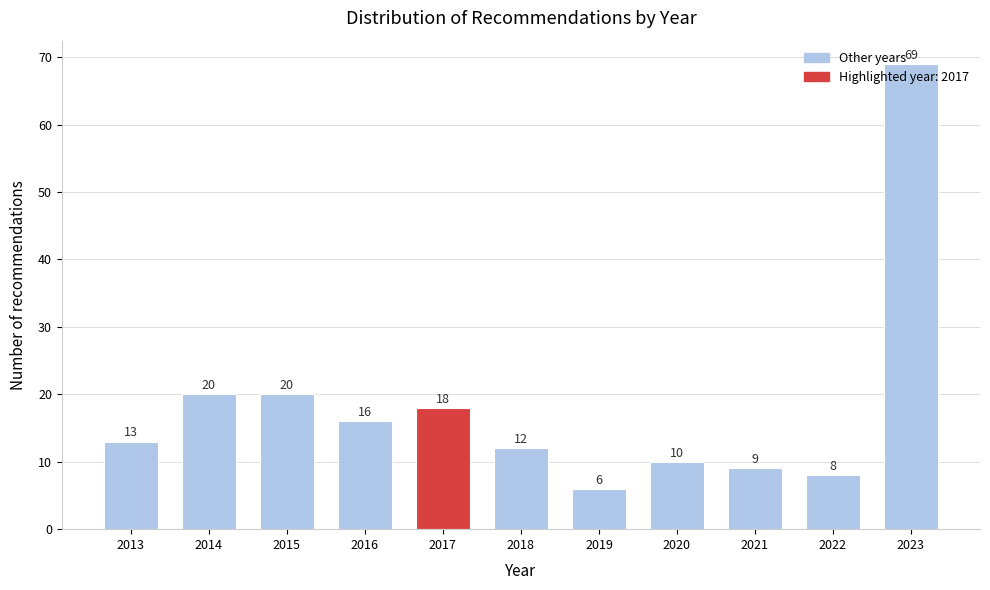

Which category has the lowest value across all series?

2019